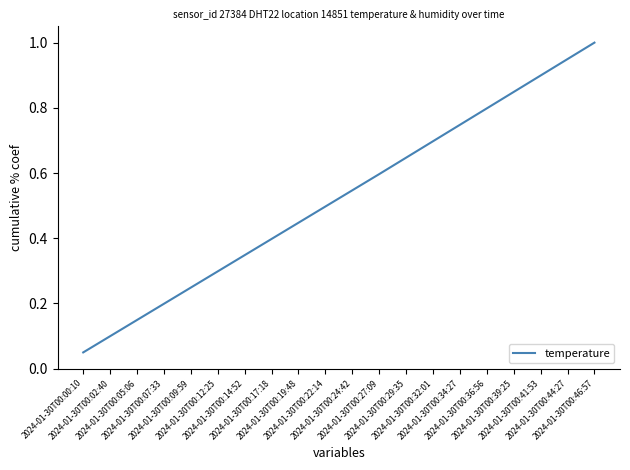

List the labels in order of value, largest first.

2024-01-30T00:46:57, 2024-01-30T00:44:27, 2024-01-30T00:41:53, 2024-01-30T00:39:25, 2024-01-30T00:36:56, 2024-01-30T00:34:27, 2024-01-30T00:32:01, 2024-01-30T00:29:35, 2024-01-30T00:27:09, 2024-01-30T00:24:42, 2024-01-30T00:22:14, 2024-01-30T00:19:48, 2024-01-30T00:17:18, 2024-01-30T00:14:52, 2024-01-30T00:12:25, 2024-01-30T00:09:59, 2024-01-30T00:07:33, 2024-01-30T00:05:06, 2024-01-30T00:02:40, 2024-01-30T00:00:10